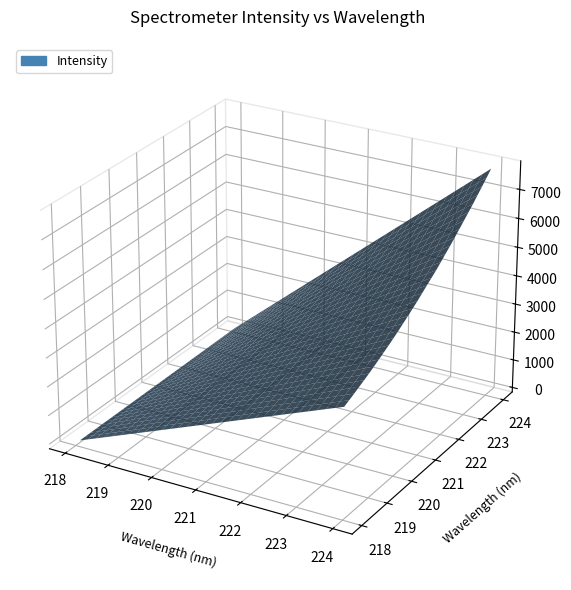

Reading left to right, list all the values displayed in this chart.

3601.3	3684.4	3768.7	3861.3	3948.9	4042.1	4143.0	4245.6	4352.6	4458.7	4571.4	4687.6	4811.3	4933.9	5061.9	5189.9	5331.5	5473.4	5608.1	5746.8	5902.4	6060.5	6214.5	6380.4	6548.5	6719.1	6890.5	7062.3	7248.5	7431.8	7618.0	7812.6